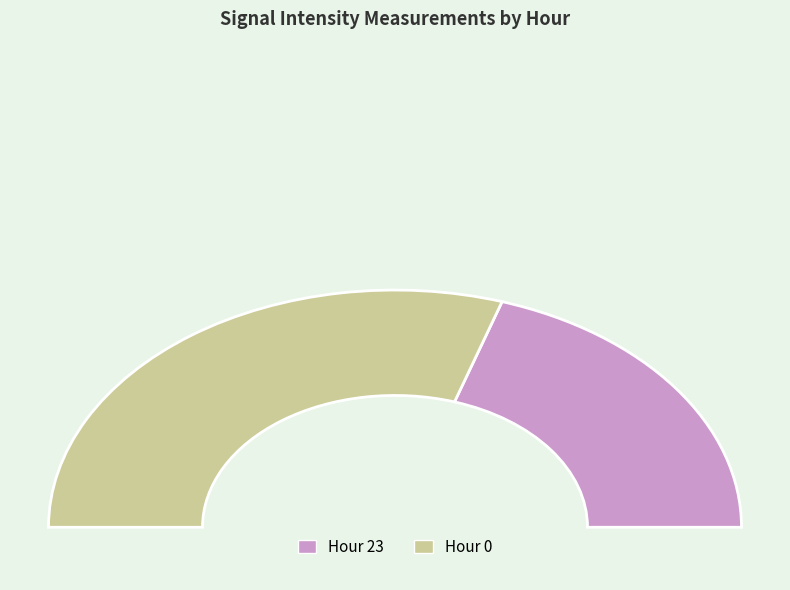

How many segments does this pie chart have?

2